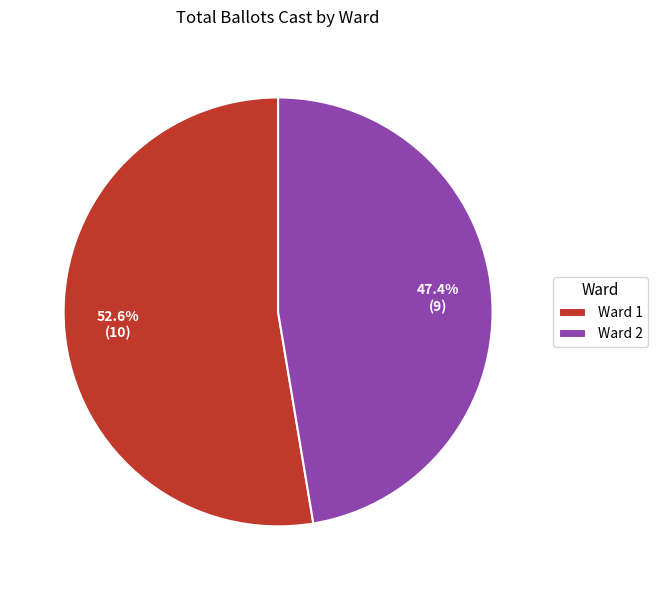

To the nearest percent, what is the combined percentage of Ward 2 and Ward 1?

100%